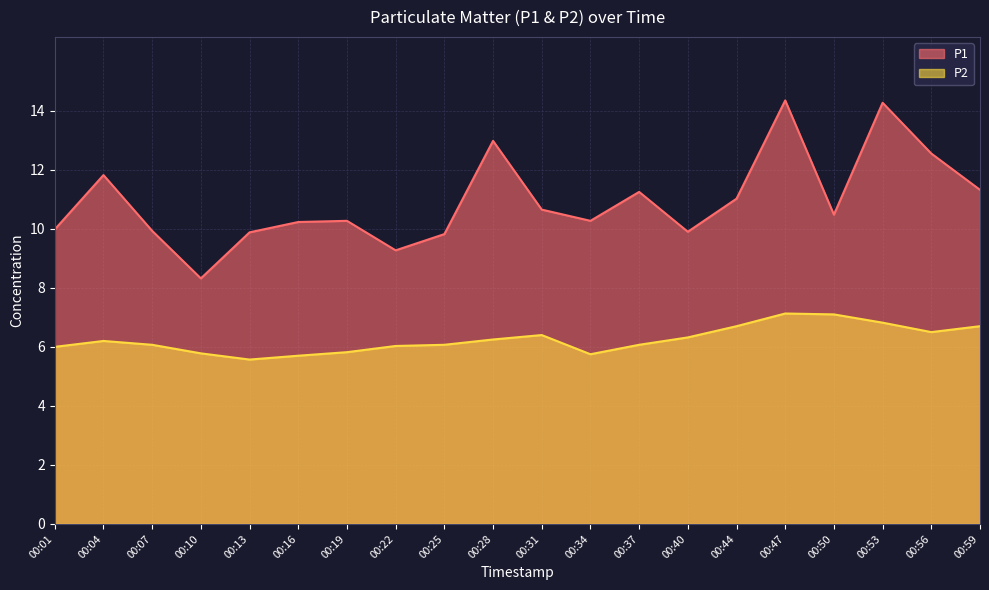

At which label is P1 closest to 11?

00:44